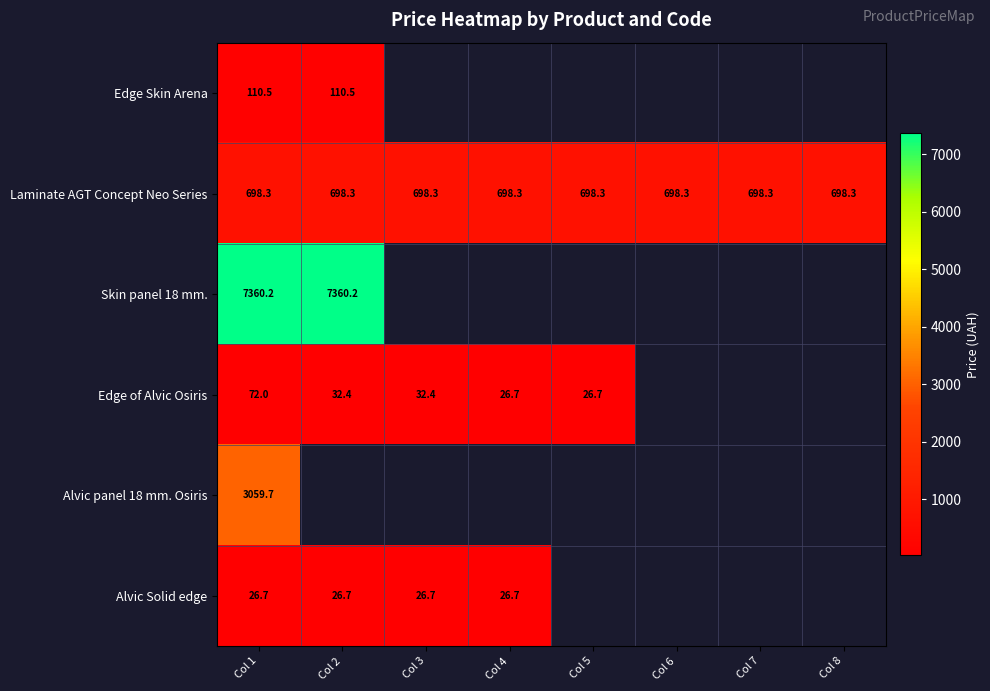

At which label does Edge of Alvic Osiris reach its minimum?

Col 4